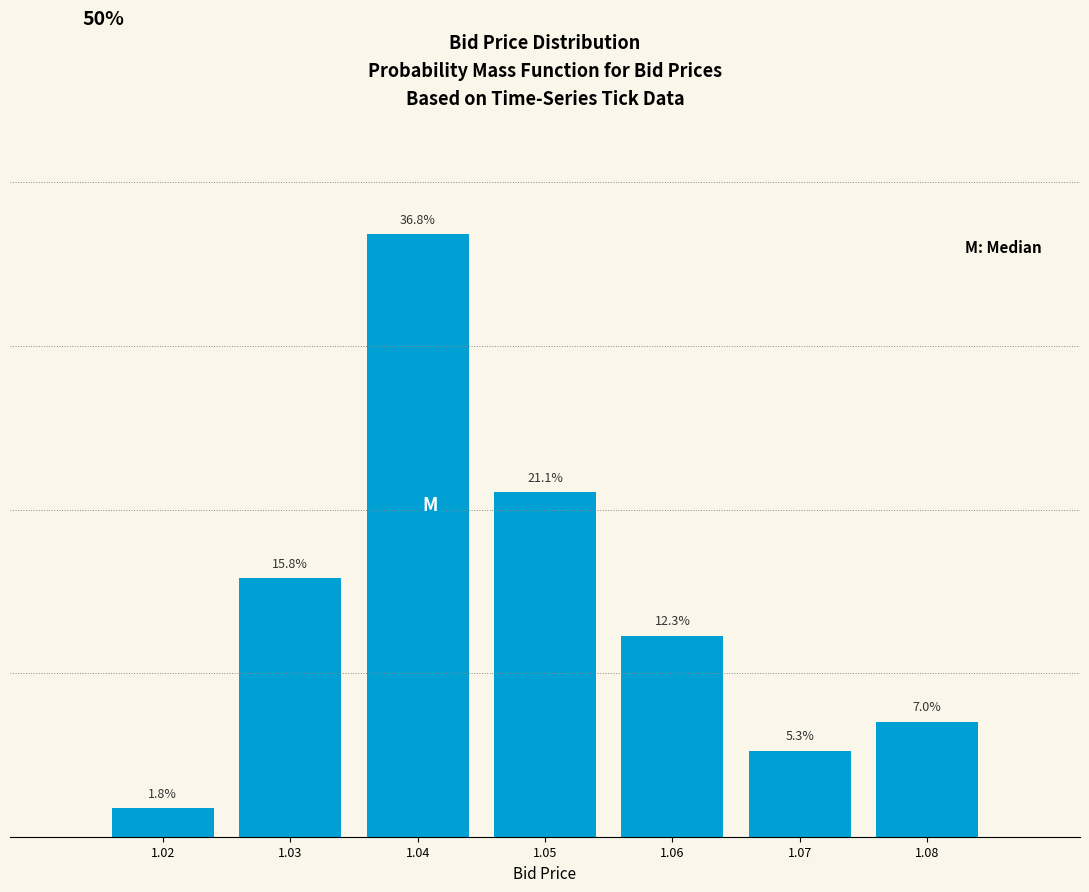

Rank the categories by value from lowest to highest.

1.02, 1.07, 1.08, 1.06, 1.03, 1.05, 1.04